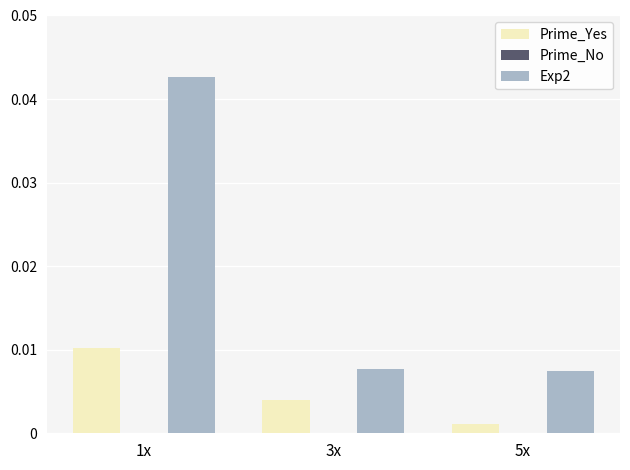

True or false: Exp2 has a value of 0.0 at 5x.

True